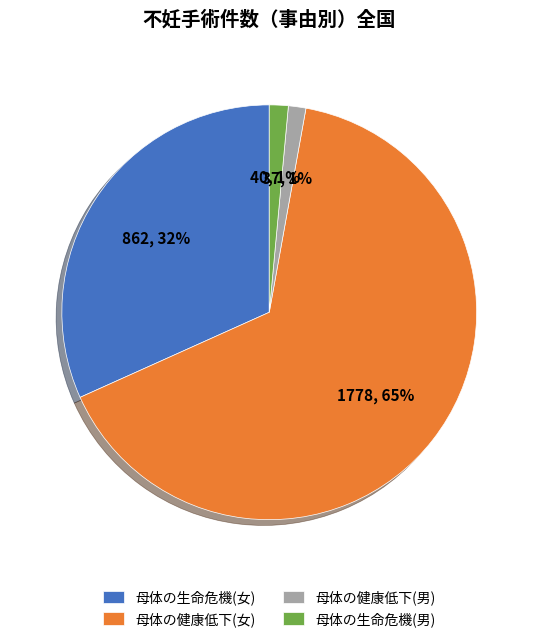

Is it true that 母体の健康低下(男) is 11% of the pie?

False